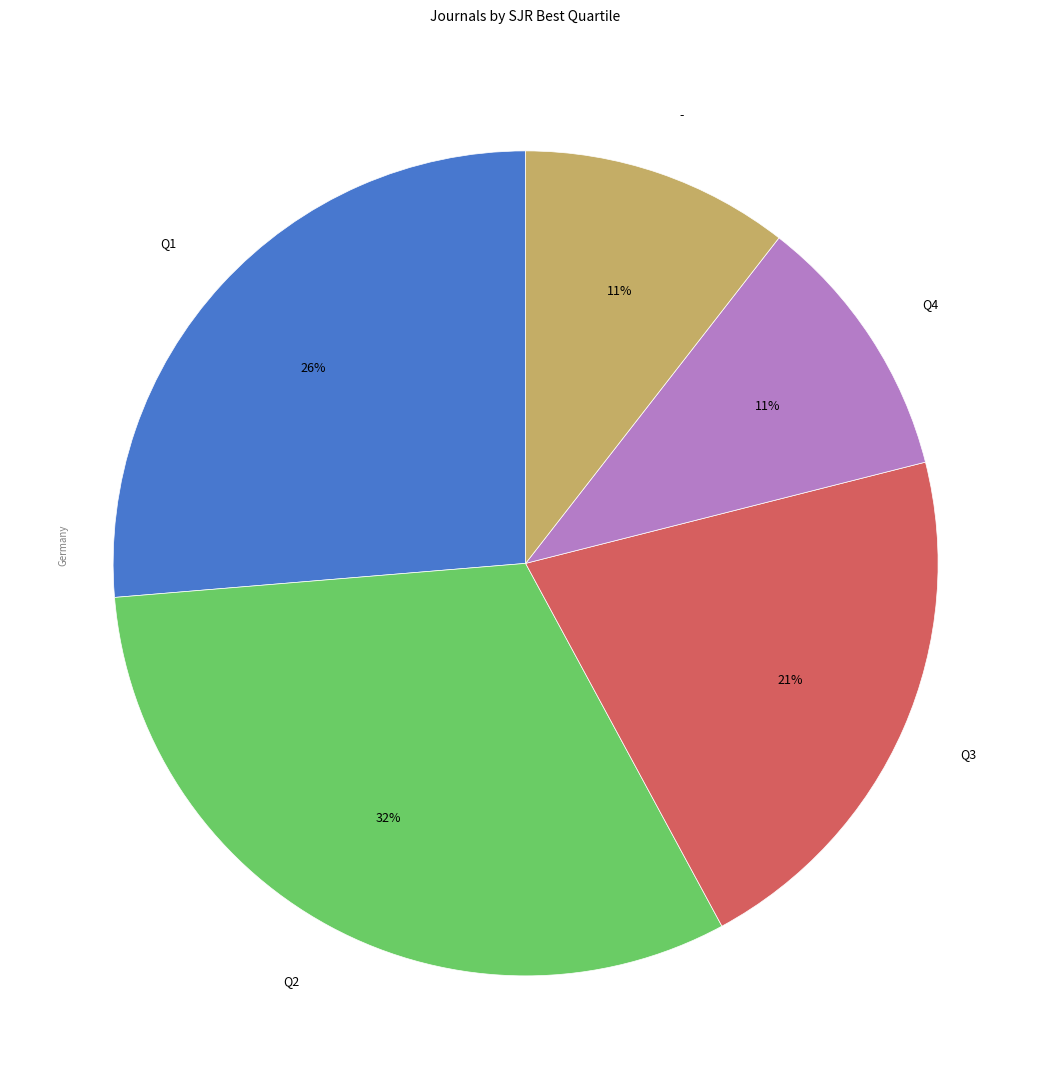

Is Q3 the majority of the pie?

No